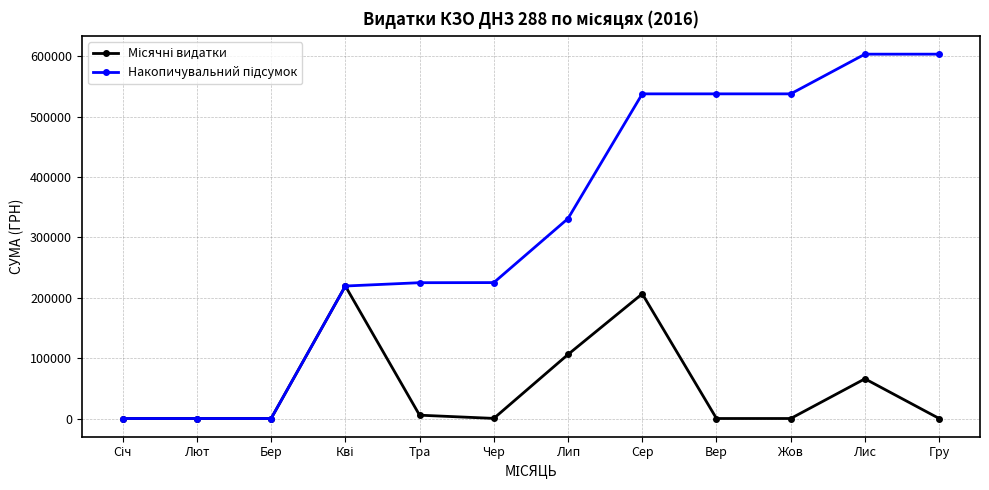

What is the label of the 8th point from the right?

Тра